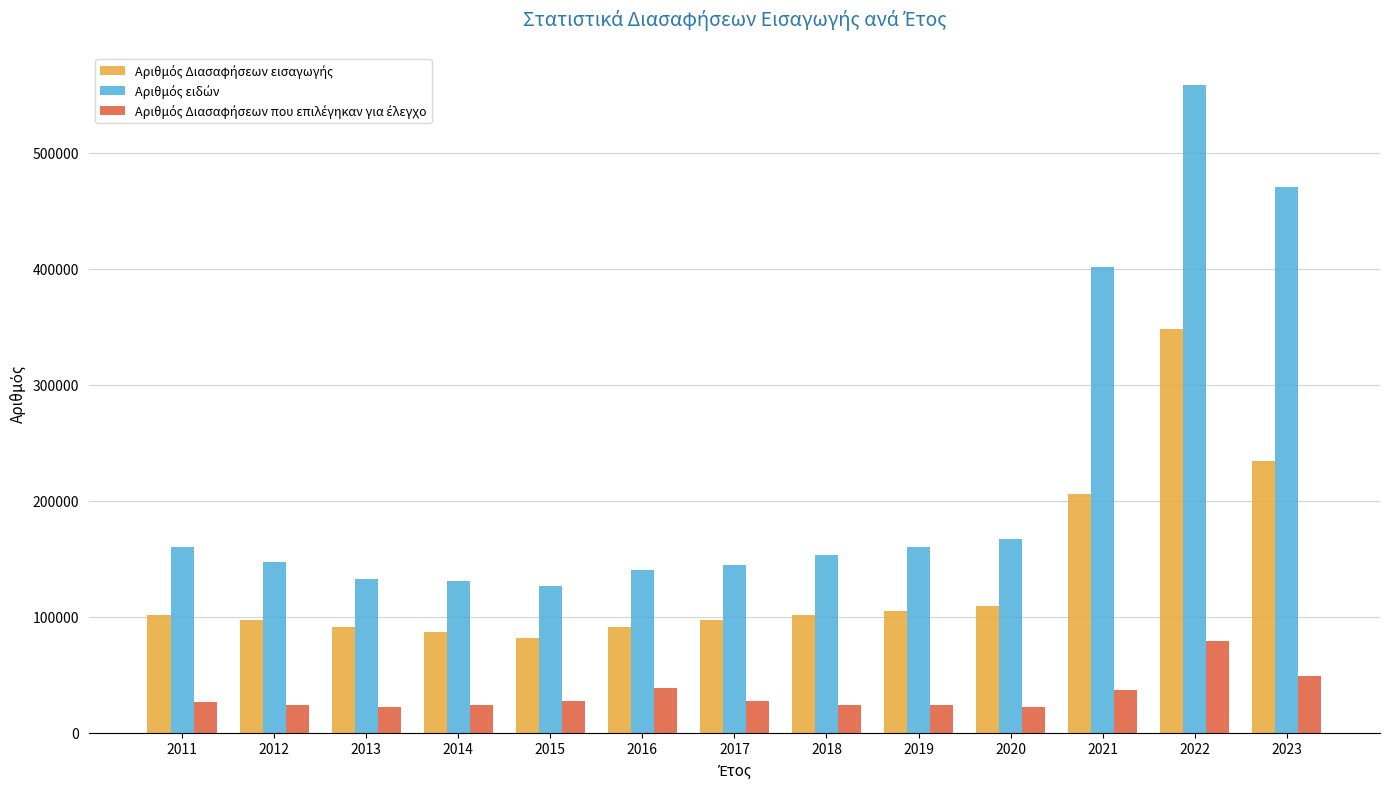

What is the total value across all series at 2023?

753527